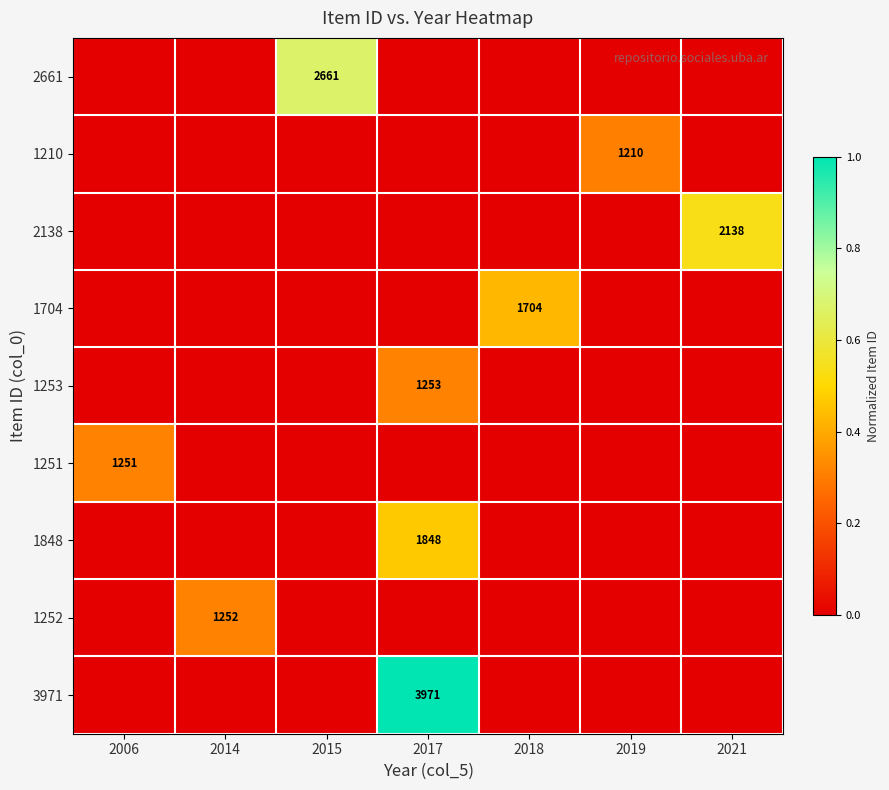

Between 2021 and 2018, which is larger?

2021